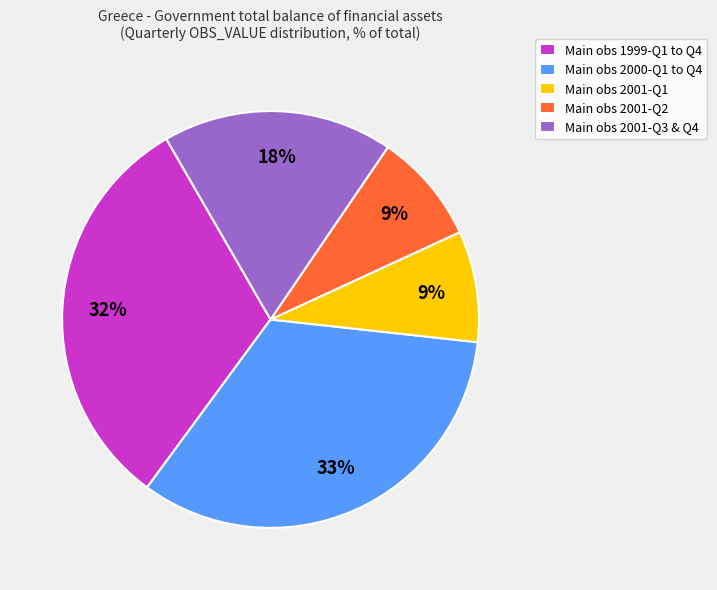

Is there a majority slice in this chart?

No